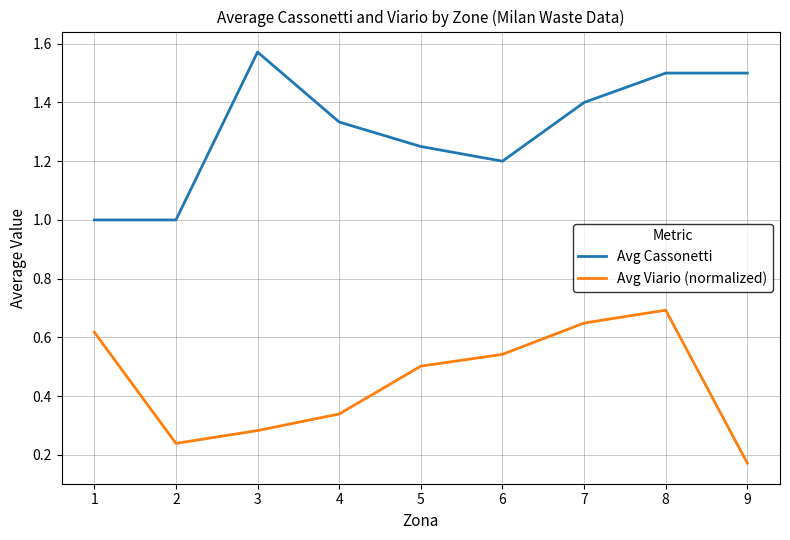

Does the chart display data point markers on the line(s)?

No